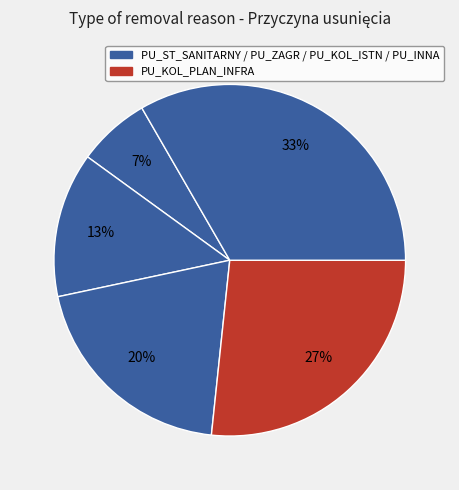

To the nearest percent, what is the average slice percentage?

20%